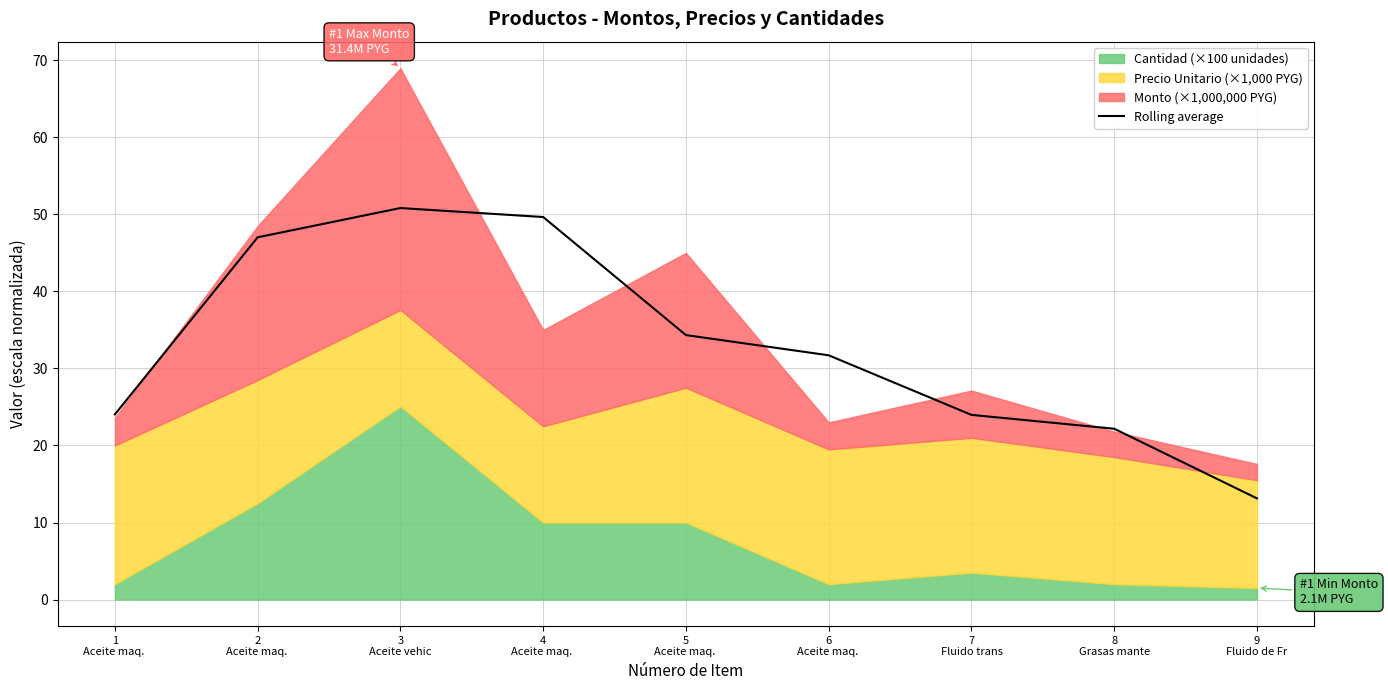

The value at 4
Aceite maq.  is 75.2. True or false?

False